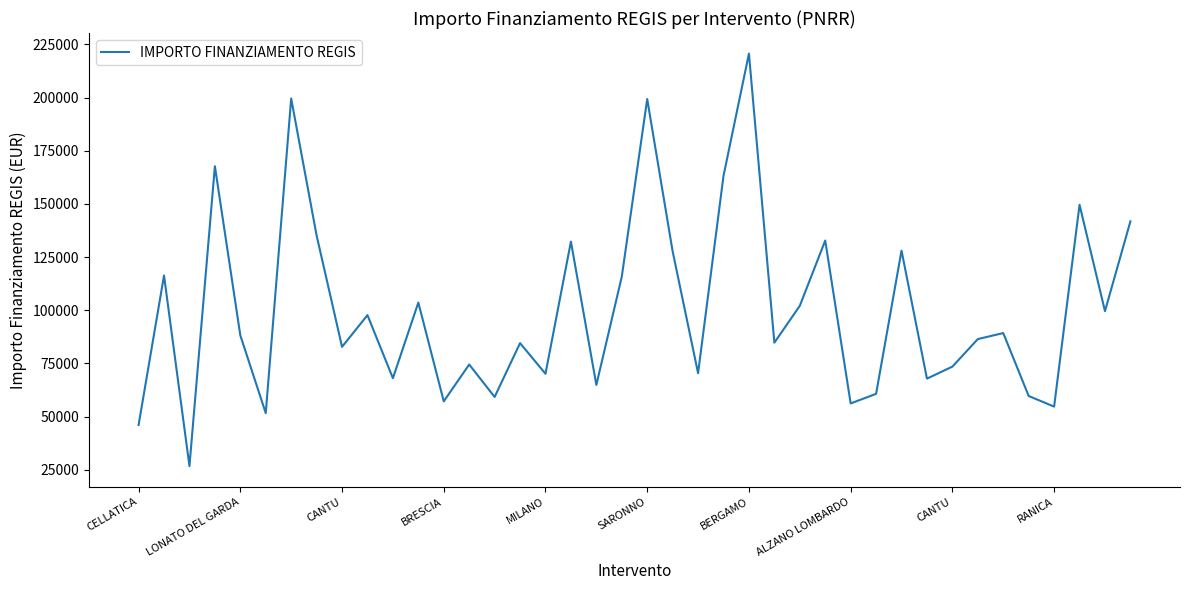

What is the difference between the maximum and minimum values?

193933.1